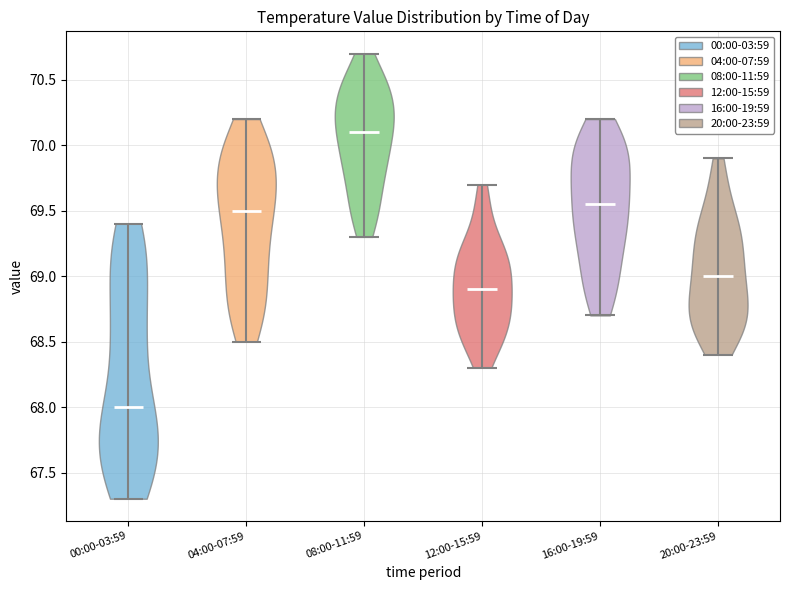

Reading left to right, read every violin against the y-axis: where its median line is, and the lowest and highest points it reaches. The values are not printed on the chart, so give them approximately, as read against the axis.

00:00-03:59: median line 68.00, lowest point 67.30, highest point 69.40
04:00-07:59: median line 69.50, lowest point 68.50, highest point 70.20
08:00-11:59: median line 70.10, lowest point 69.30, highest point 70.70
12:00-15:59: median line 68.90, lowest point 68.30, highest point 69.70
16:00-19:59: median line 69.55, lowest point 68.70, highest point 70.20
20:00-23:59: median line 69.00, lowest point 68.40, highest point 69.90